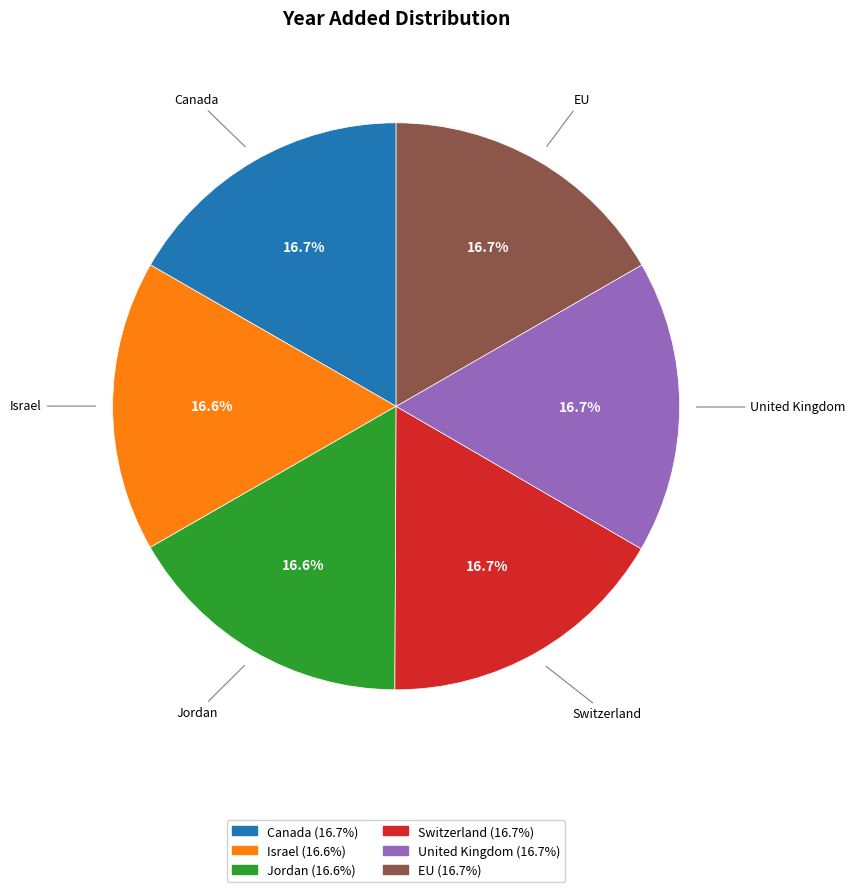

True or false: Jordan accounts for 17% of the total.

True